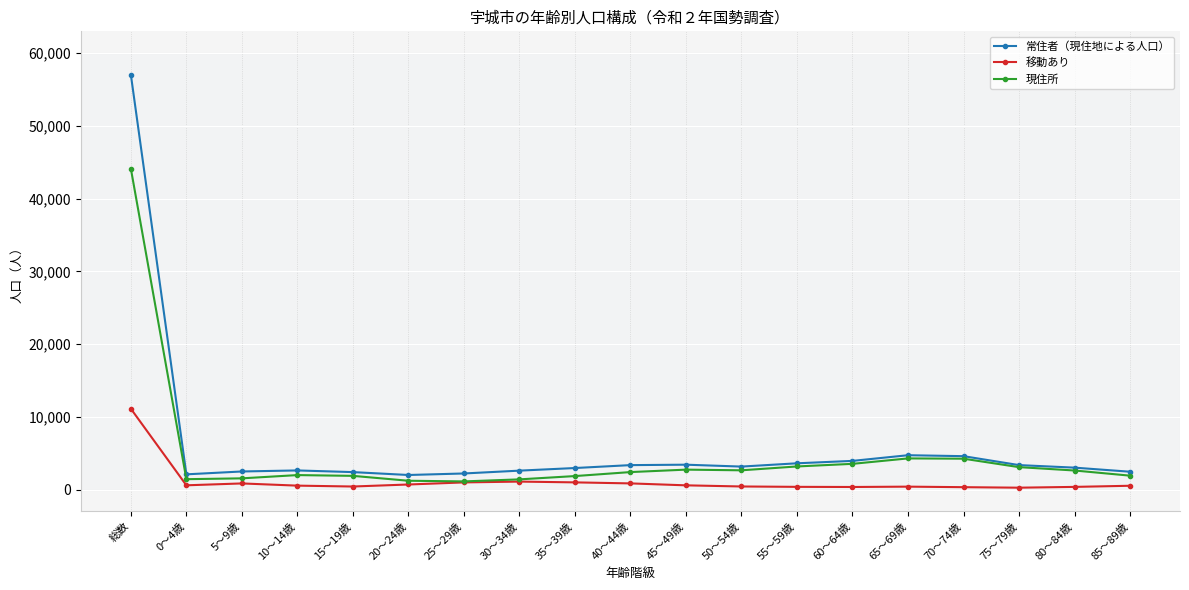

What is the label of the 7th point from the right?

55～59歳